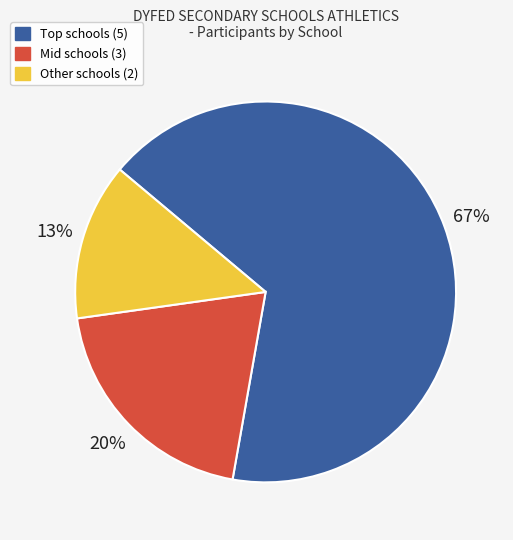

Which slice is the smallest?

Other schools (2)